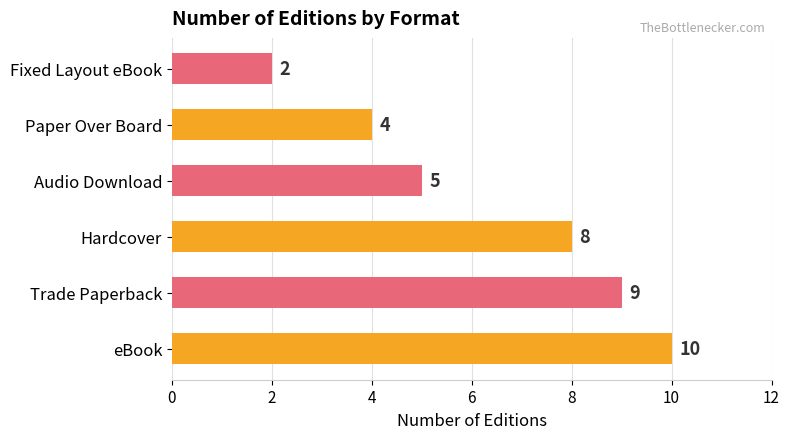

What is the greatest value displayed?

10